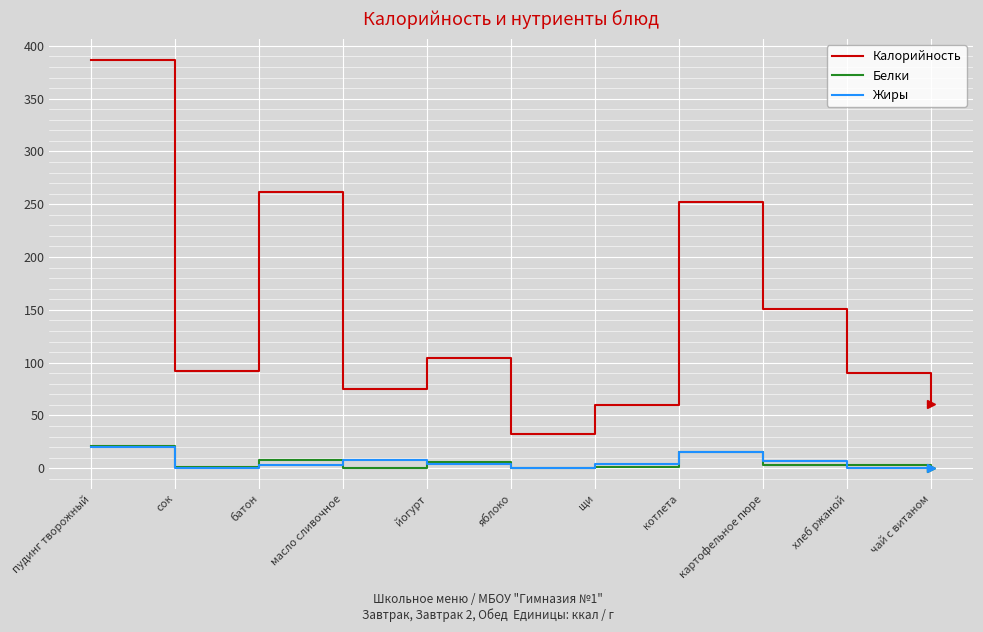

The value of Жиры at пудинг творожный is 19.7. True or false?

True